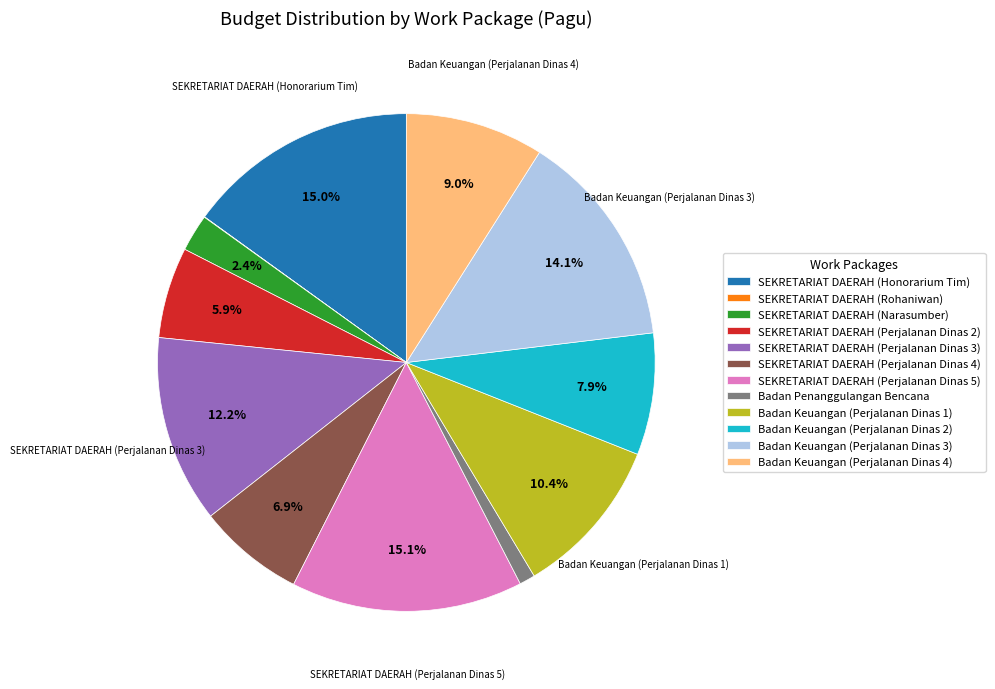

What is the ratio of the value at Badan Keuangan (Perjalanan Dinas 1) to the value at Badan Keuangan (Perjalanan Dinas 2)?

1.3